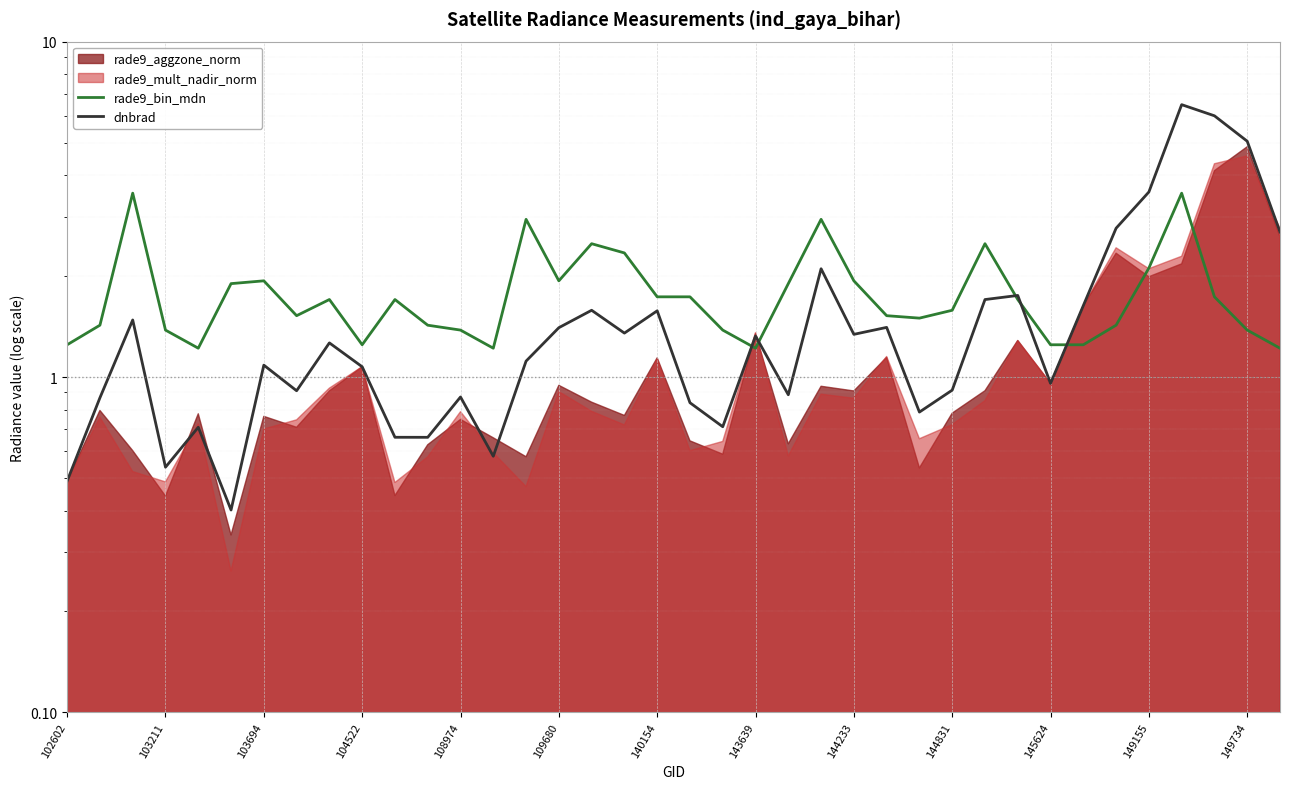

In rade9_bin_mdn, how many points are higher than both neighbors (excluding endpoints)?

9